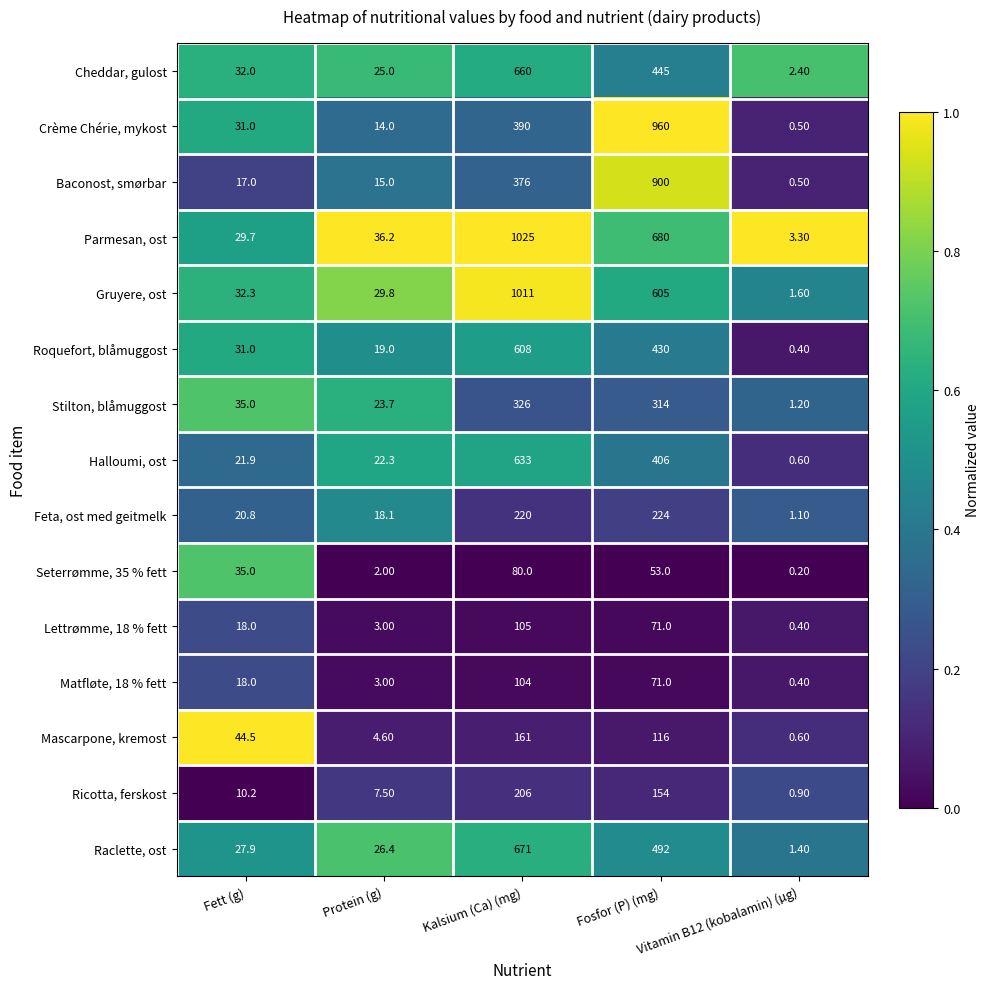

Count the number of data series in this chart.

15